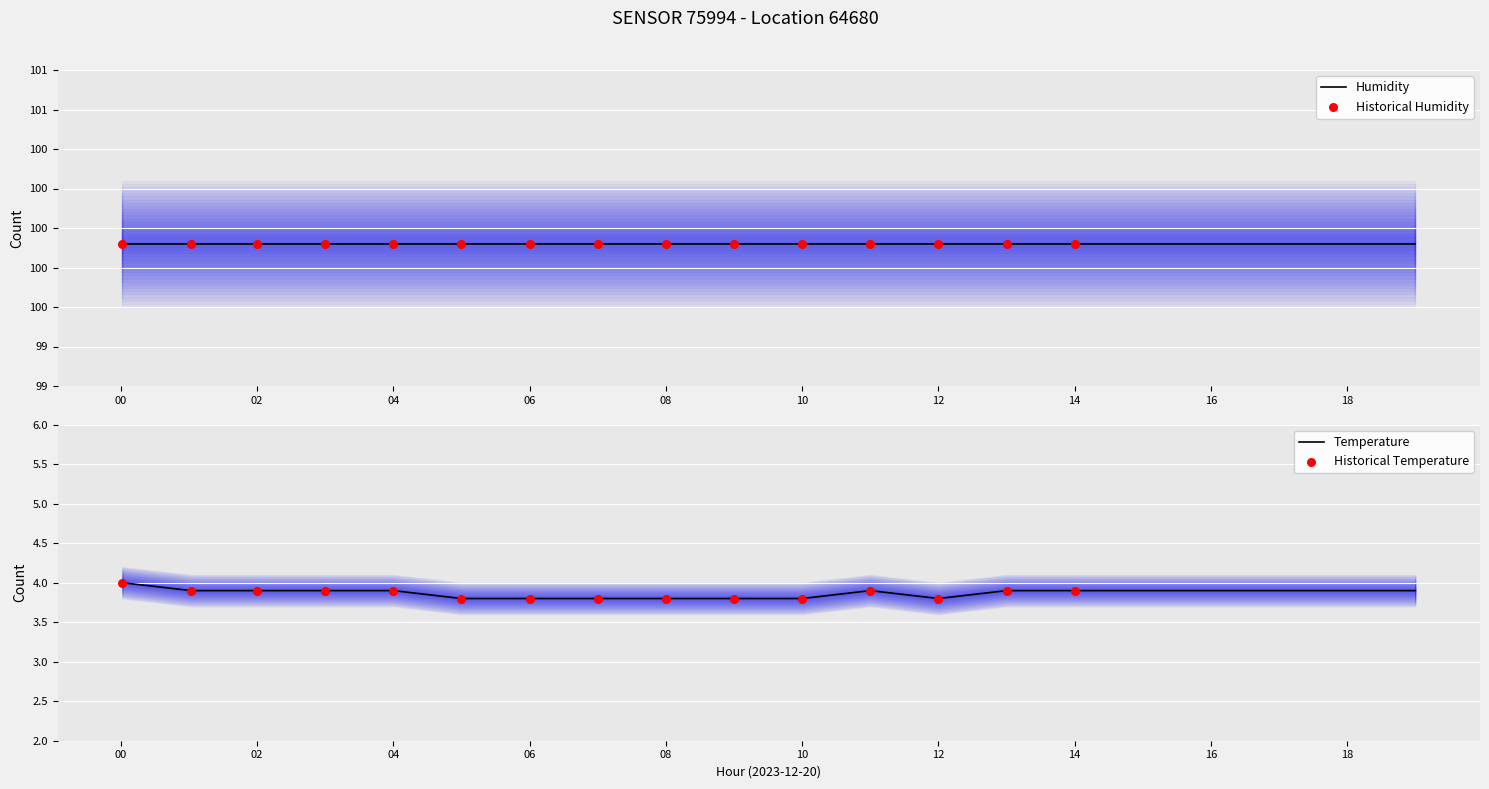

The Temperature series shows 1.2 at 12. True or false?

False